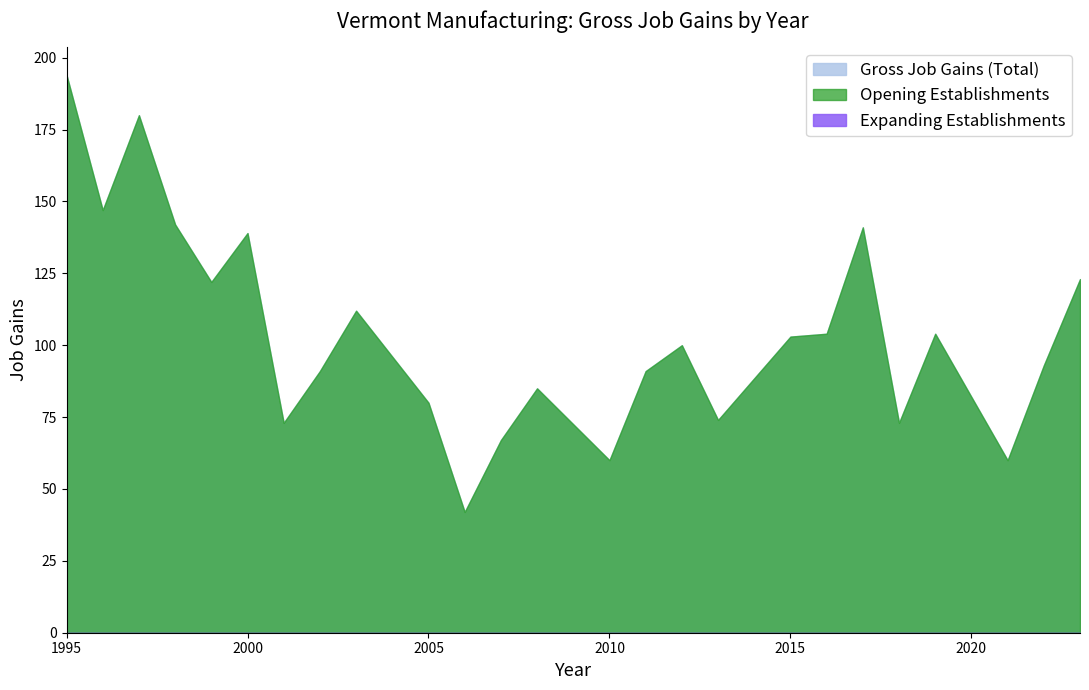

How many lines are shown in the chart?

3